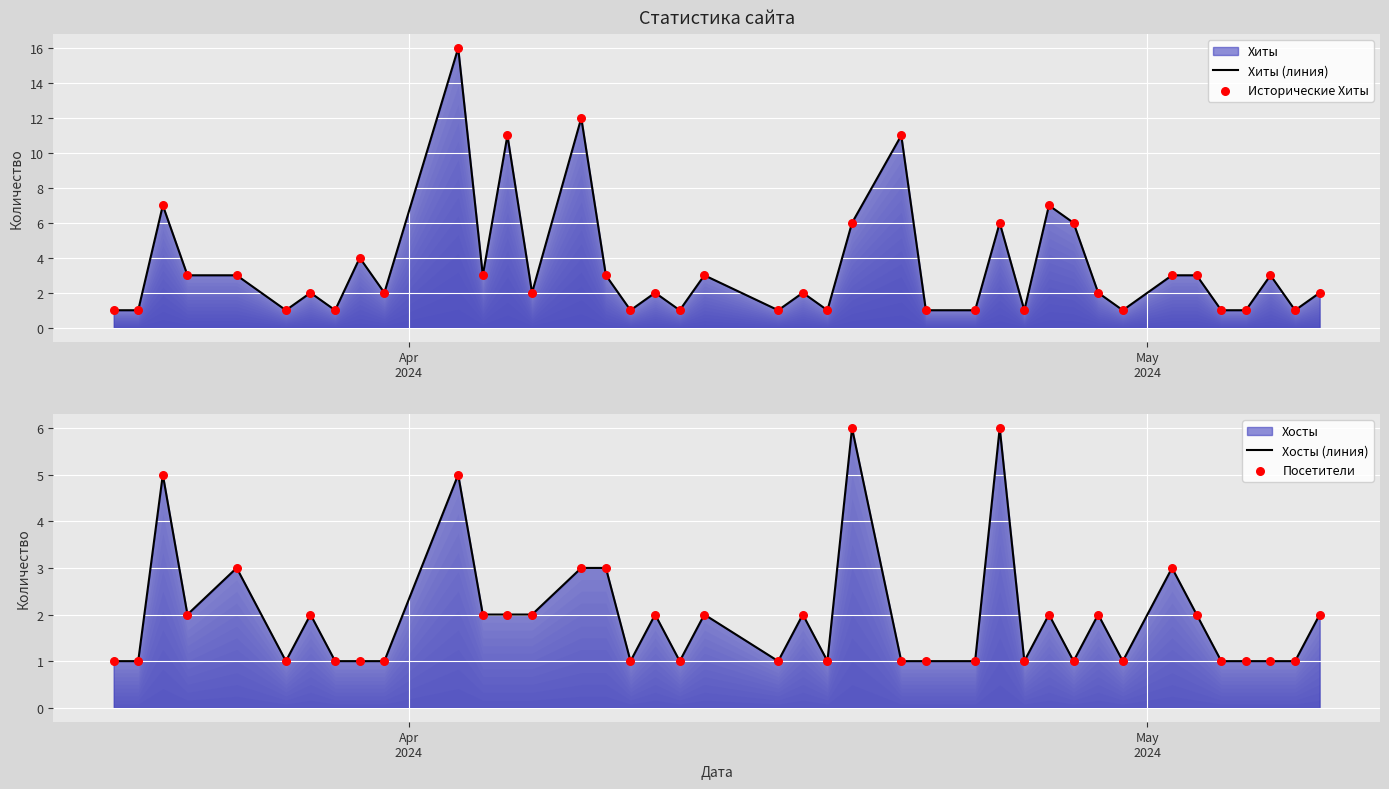

Which series contains the lowest Y value?

Хиты (линия)